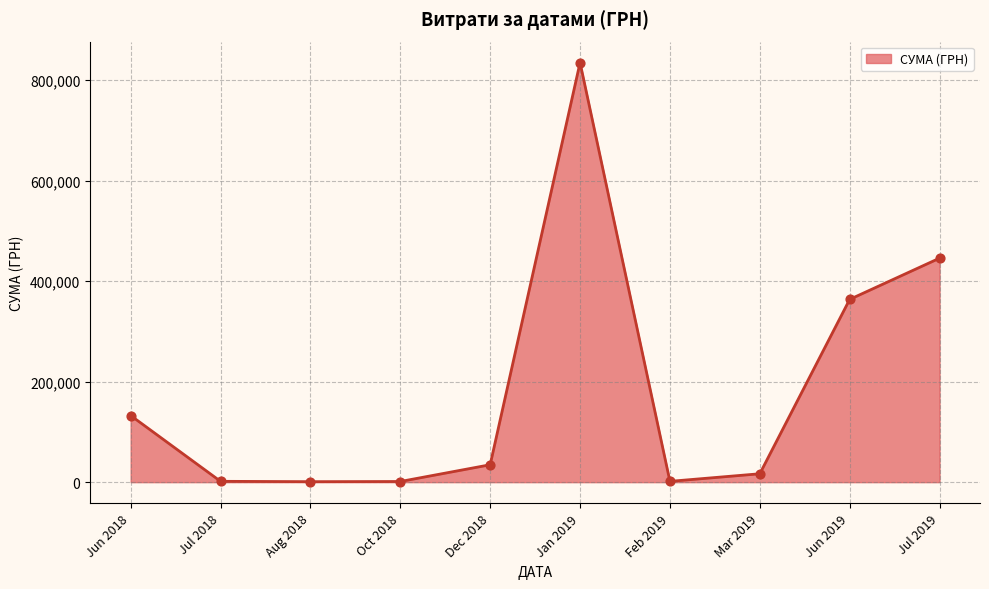

What is the change in value from Jun 2018 to Jun 2019?

+231126.6